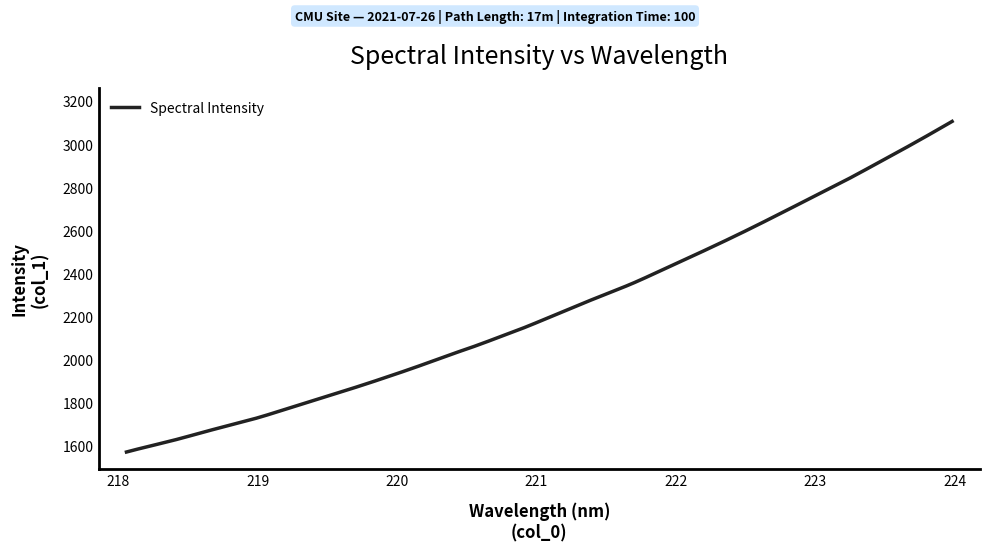

Does the chart have visible grid lines?

No